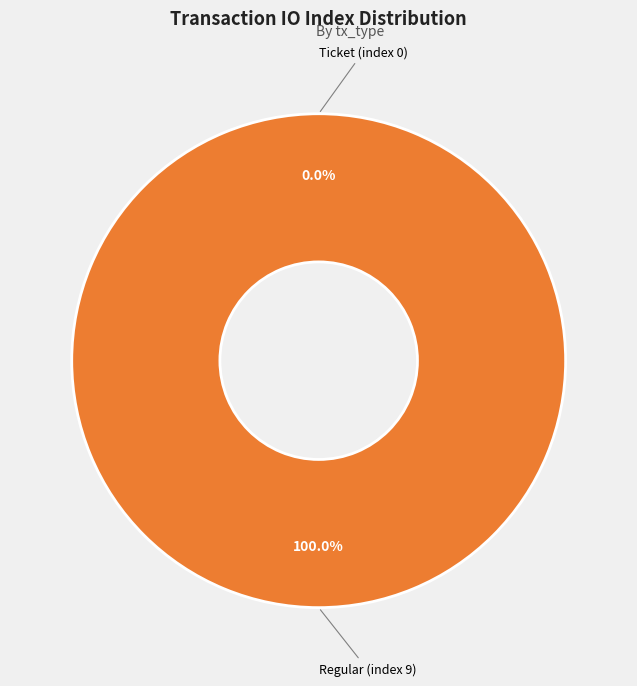

Which category has the smallest portion of the pie?

Ticket (index 0)